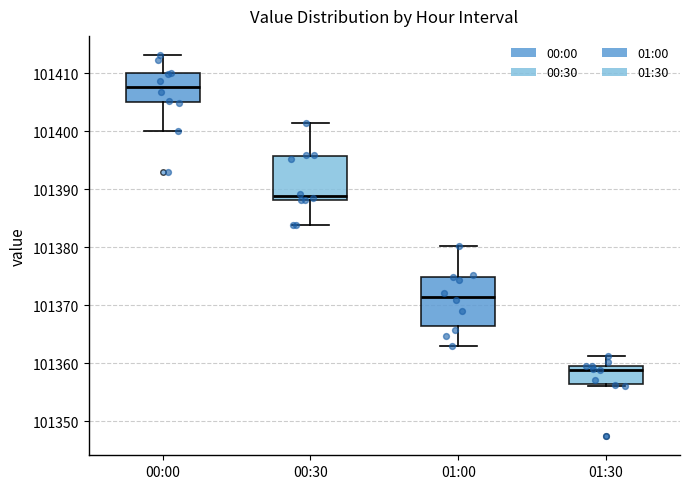

Reading left to right, read every box against the y-axis: the position of its median line, the range the box covers, and the ends of its whiskers. The values are not printed on the chart, so give them approximately, as read against the axis.

00:00: median 101408, box 101405 to 101410, whiskers 101400 to 101413
00:30: median 101389, box 101388 to 101396, whiskers 101384 to 101401
01:00: median 101371, box 101366 to 101375, whiskers 101363 to 101380
01:30: median 101359, box 101356 to 101360, whiskers 101356 (just below the box's lower edge) to 101361